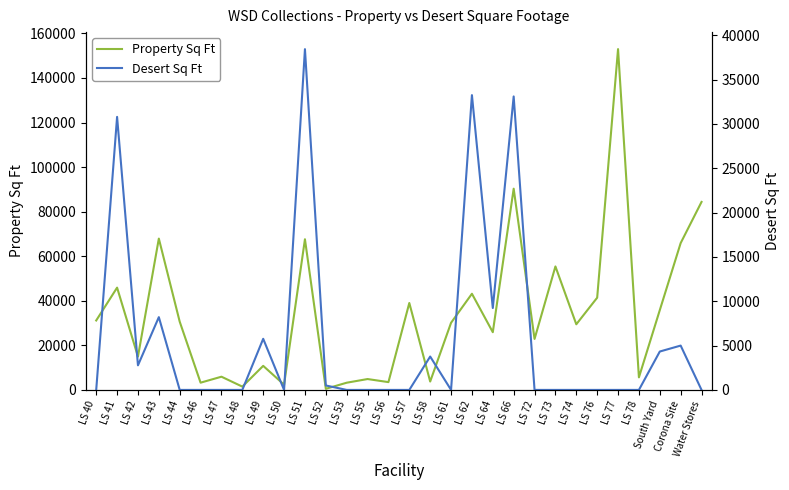

How many lines are shown in the chart?

2